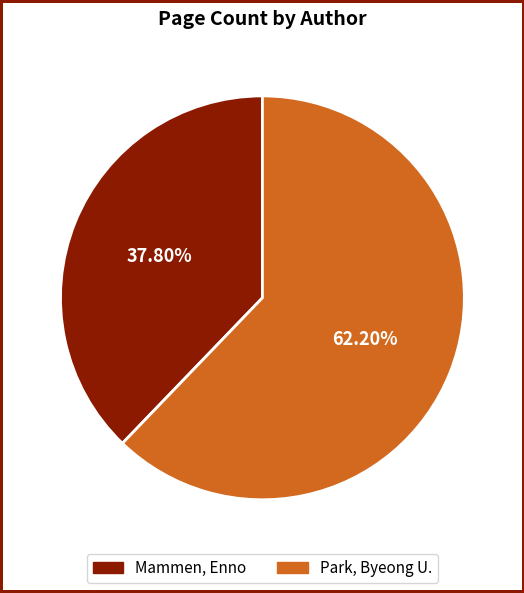

Between Mammen, Enno and Park, Byeong U., which is larger?

Park, Byeong U.